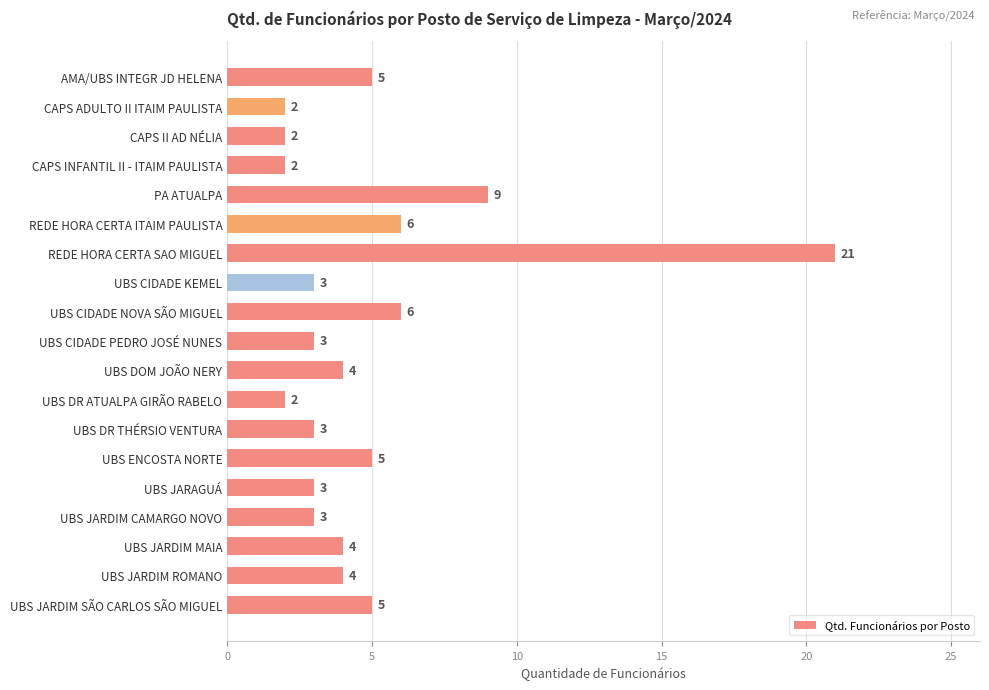

The value at UBS JARAGUÁ is 3. True or false?

True